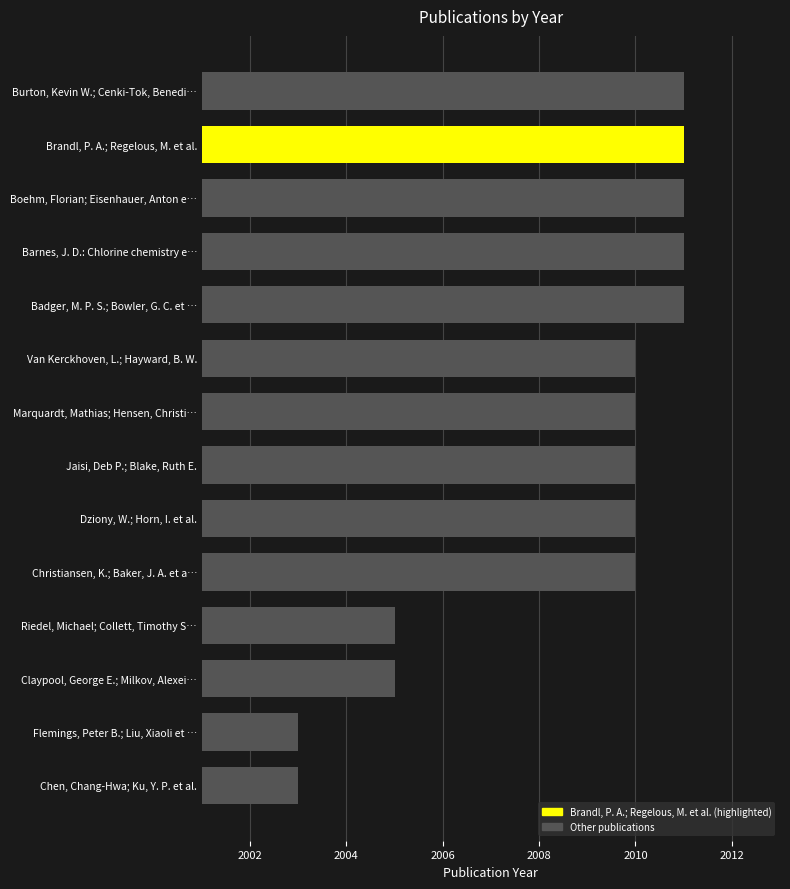

What is the difference between the maximum and second lowest values?

8